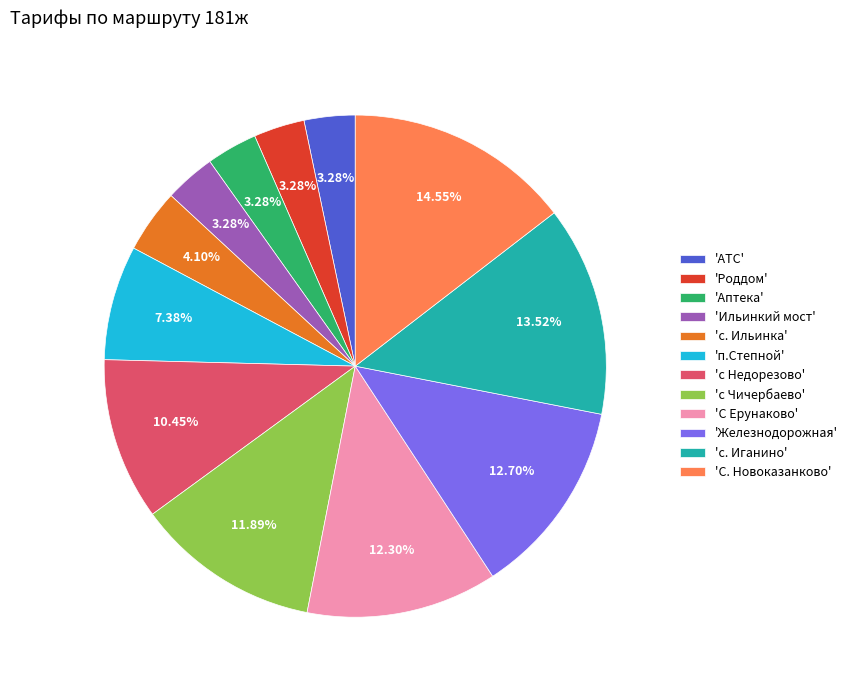

Is 'с. Ильинка' the majority of the pie?

No